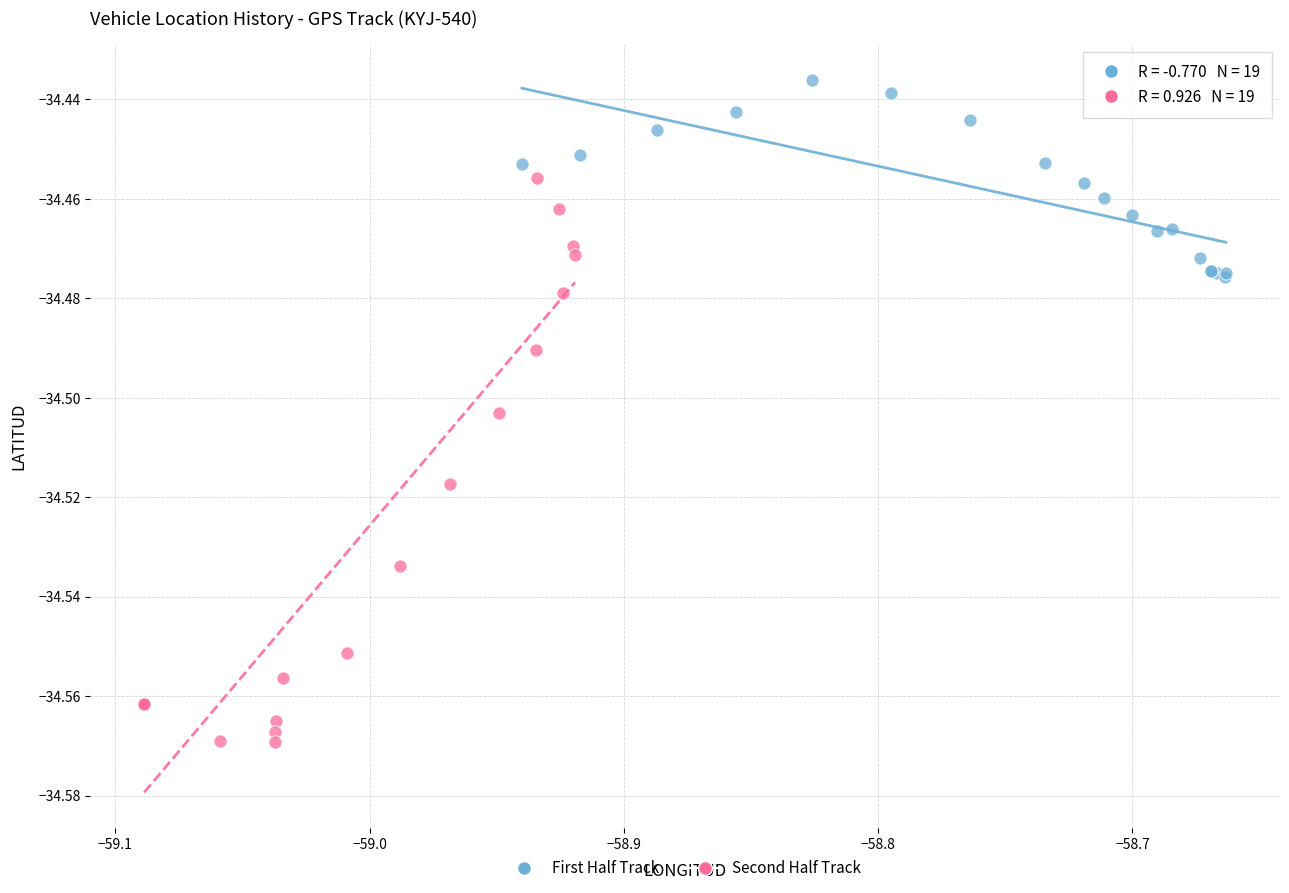

Which series has the largest Y range (max minus min)?

Second Half Track